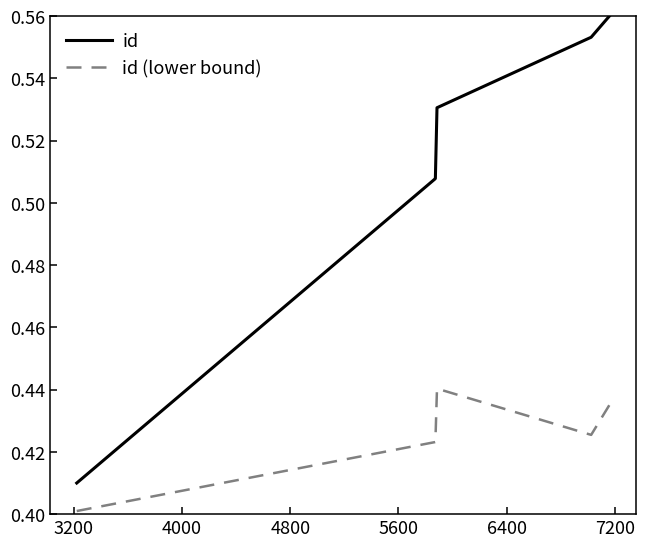

Rank the series by their maximum value, from lowest to highest.

id (lower bound), id